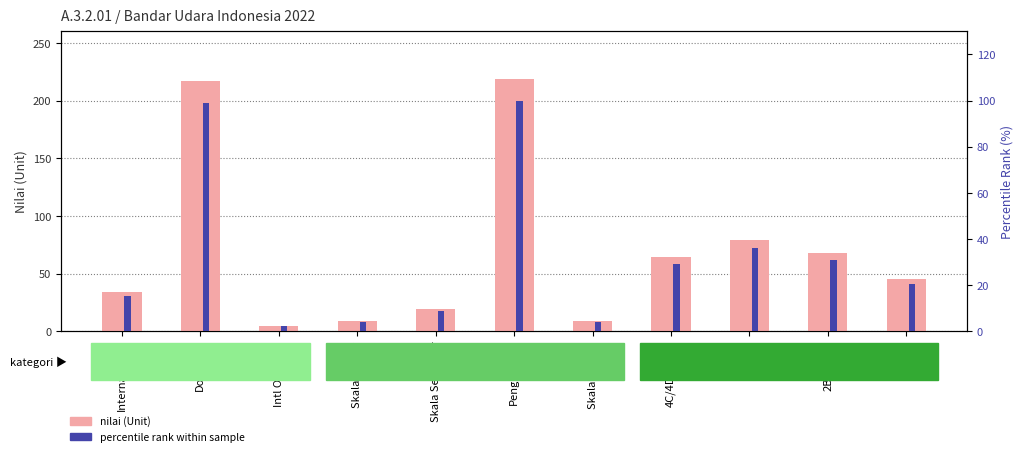

The value of percentile rank at 2B/2C/2D is 7.2. True or false?

False